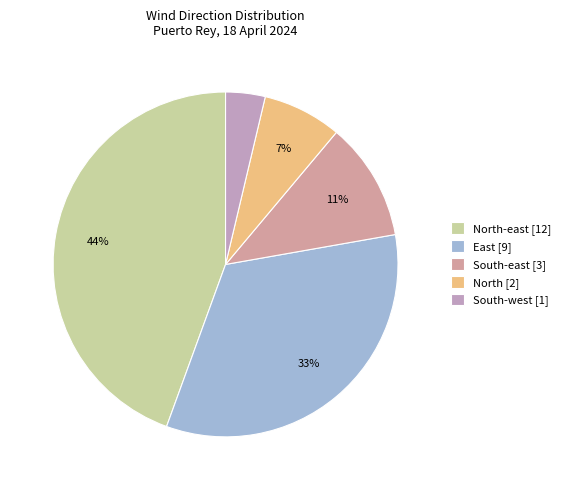

Count the number of slices in the pie.

5